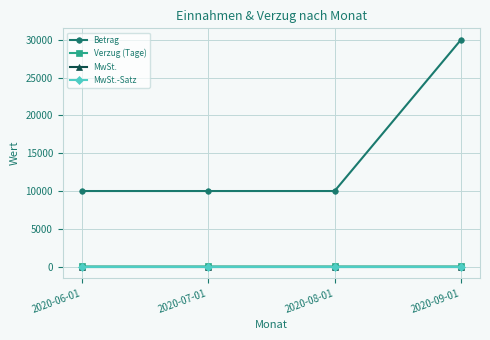

Reading right to left, transcribe all the data shown in this chart.

Betrag: 2020-09-01=30000	2020-08-01=10000	2020-07-01=10000	2020-06-01=10000
Verzug (Tage): 2020-09-01=30	2020-08-01=31	2020-07-01=31	2020-06-01=31
MwSt.: 2020-09-01=0	2020-08-01=0	2020-07-01=0	2020-06-01=0
MwSt.-Satz: 2020-09-01=0	2020-08-01=0	2020-07-01=0	2020-06-01=0